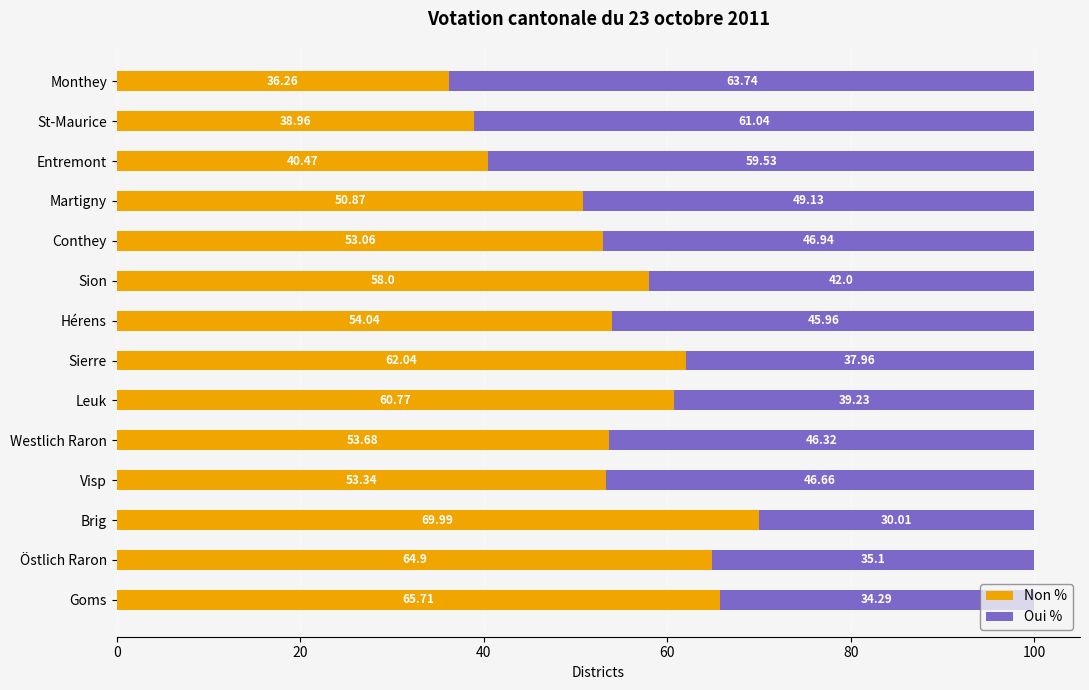

Count the number of data series in this chart.

2